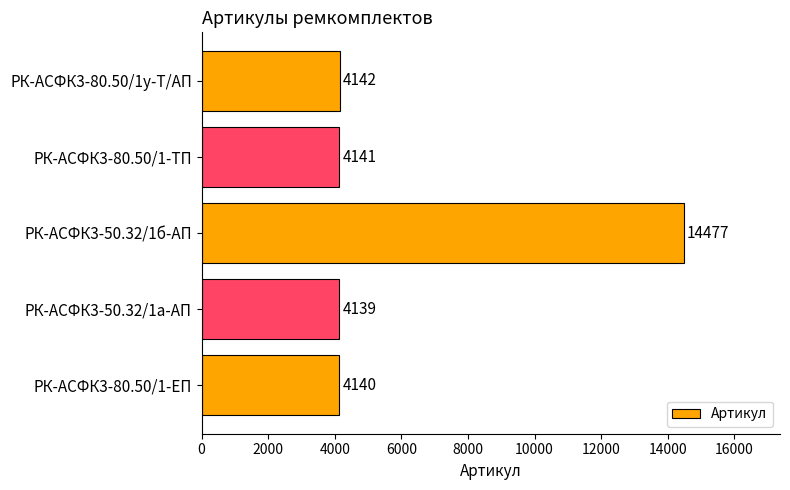

What is the change in value from РК-АСФК3-80.50/1у-Т/АП to РК-АСФК3-50.32/1б-АП?

+10335